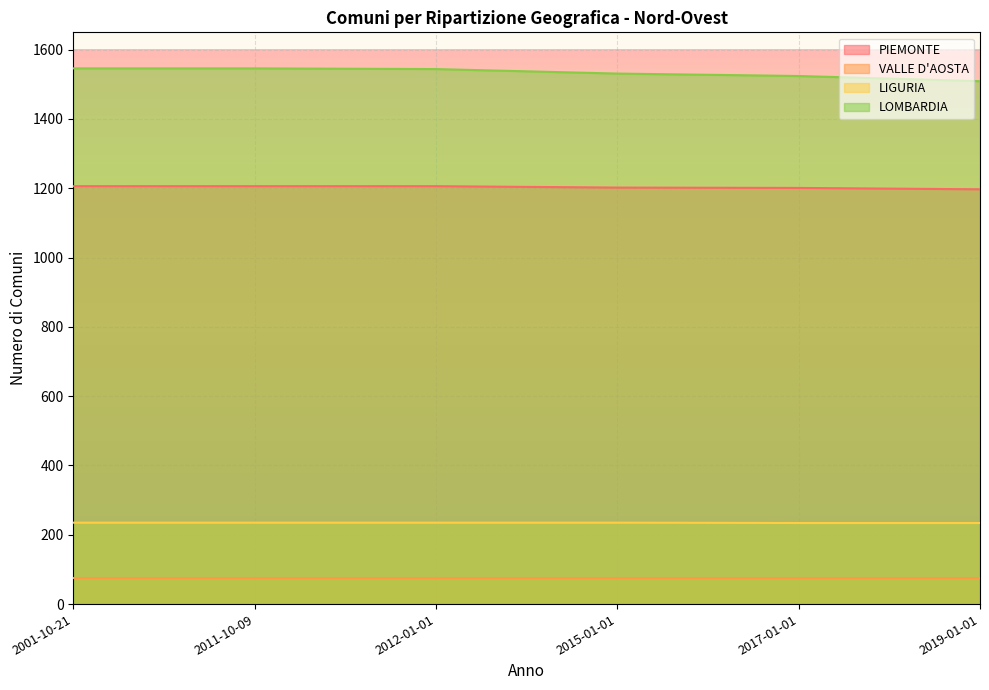

List the labels in order of LIGURIA value, largest first.

2001-10-21, 2011-10-09, 2012-01-01, 2015-01-01, 2017-01-01, 2019-01-01